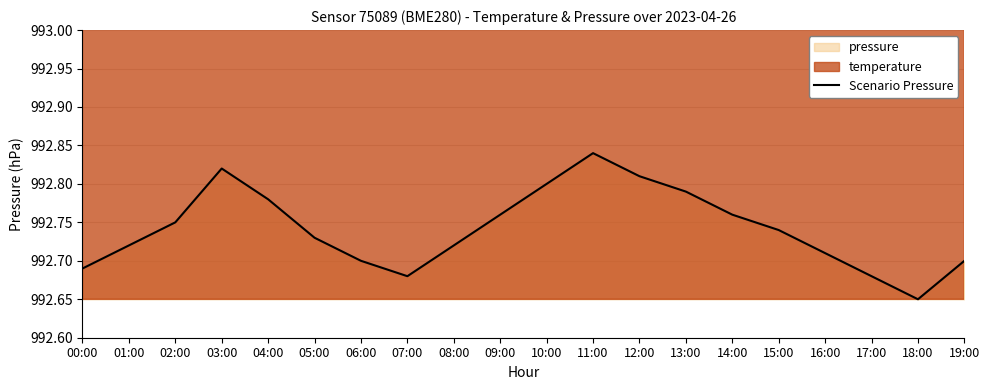

Which has a higher value, 14:00 or 00:00?

14:00